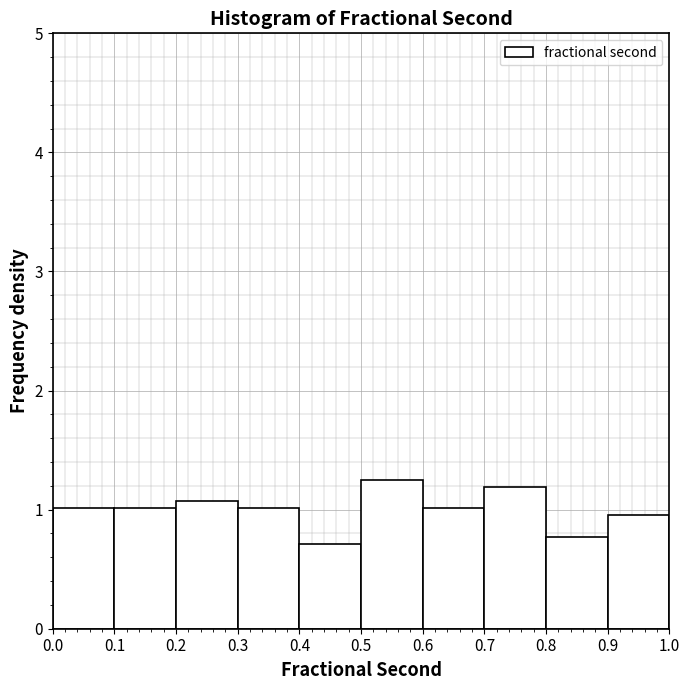

How tall is the bar that spans 0.3 to 0.4 on the x-axis? The values are not printed on the chart, so give them approximately, as read against the axis.

1.0